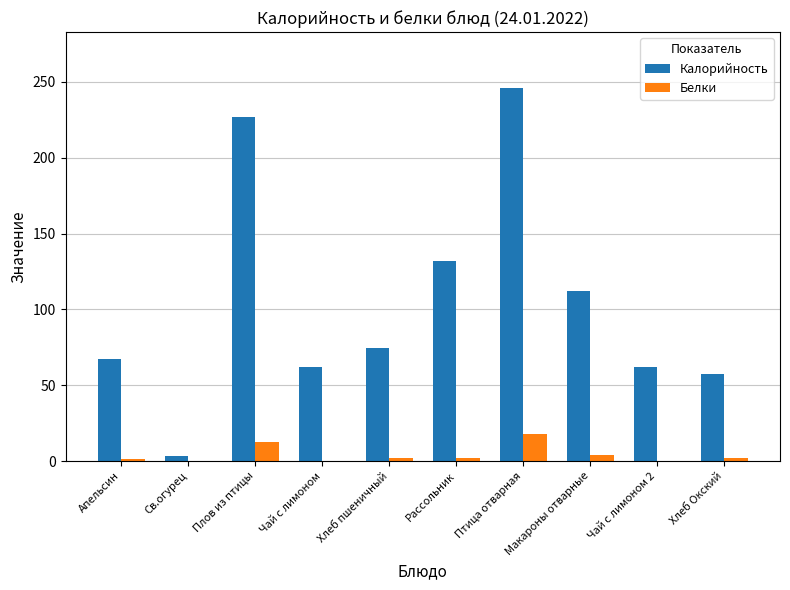

Read the Белки value at Плов из птицы.

12.7